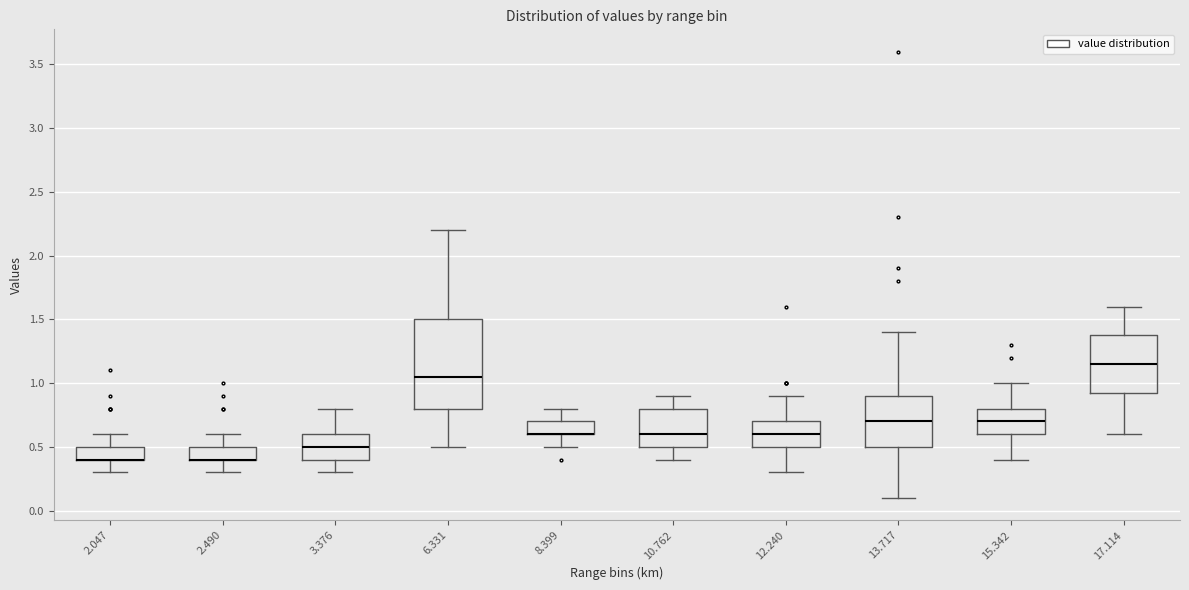

Reading left to right, transcribe this box plot: for each box, give where its median line is, the range the box spans, and where its two whiskers end, as read against the y-axis. The values are not printed on the chart, so give them approximately, as read against the axis.

2.047: median 0.40 (drawn on the box's lower edge), box 0.40 to 0.50, whiskers 0.30 to 0.60
2.490: median 0.40 (drawn on the box's lower edge), box 0.40 to 0.50, whiskers 0.30 to 0.60
3.376: median 0.50, box 0.40 to 0.60, whiskers 0.30 to 0.80
6.331: median 1.05, box 0.80 to 1.50, whiskers 0.50 to 2.20
8.399: median 0.60 (drawn on the box's lower edge), box 0.60 to 0.70, whiskers 0.50 to 0.80
10.762: median 0.60, box 0.50 to 0.80, whiskers 0.40 to 0.90
12.240: median 0.60, box 0.50 to 0.70, whiskers 0.30 to 0.90
13.717: median 0.70, box 0.50 to 0.90, whiskers 0.10 to 1.40
15.342: median 0.70, box 0.60 to 0.80, whiskers 0.40 to 1.00
17.114: median 1.15, box 0.95 to 1.40, whiskers 0.60 to 1.60